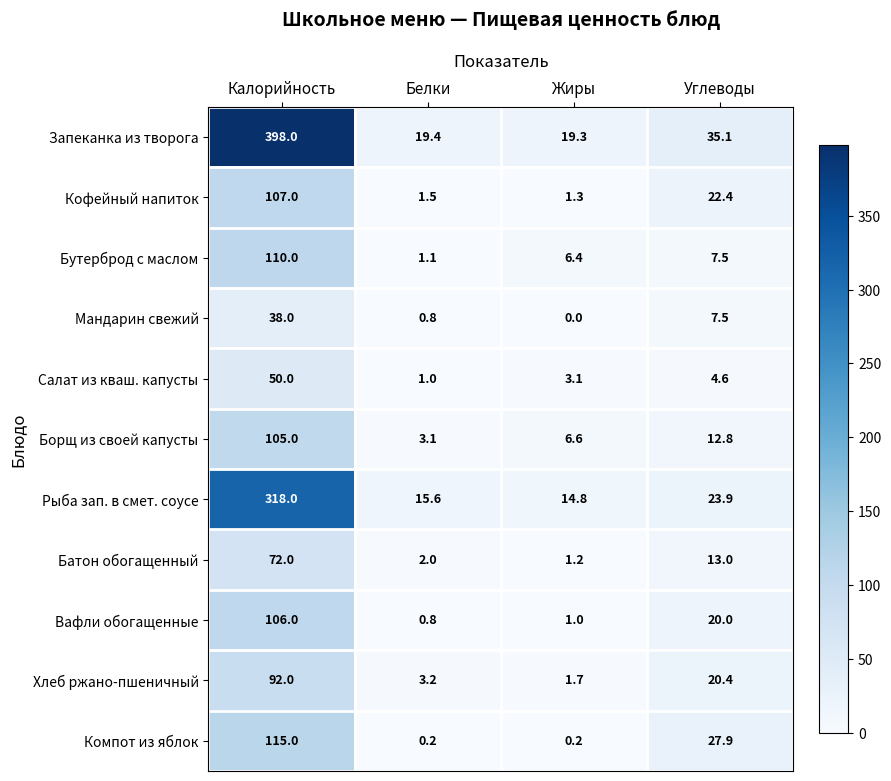

The Мандарин свежий series shows 59.9 at Калорийность. True or false?

False